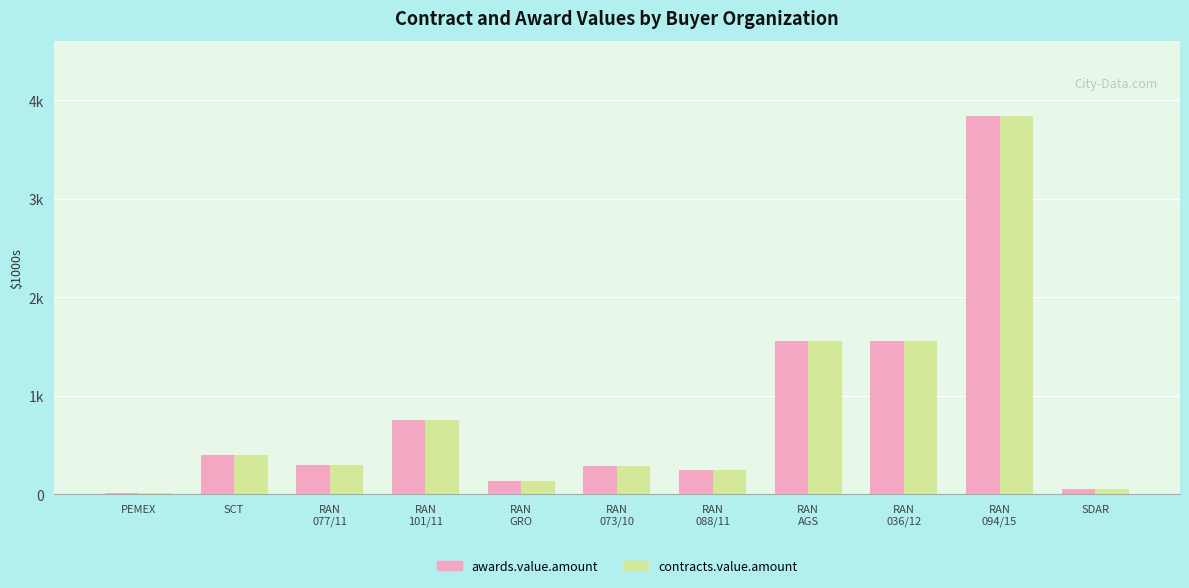

True or false: contracts.value.amount has a value of 242.4 at RAN
101/11.

False